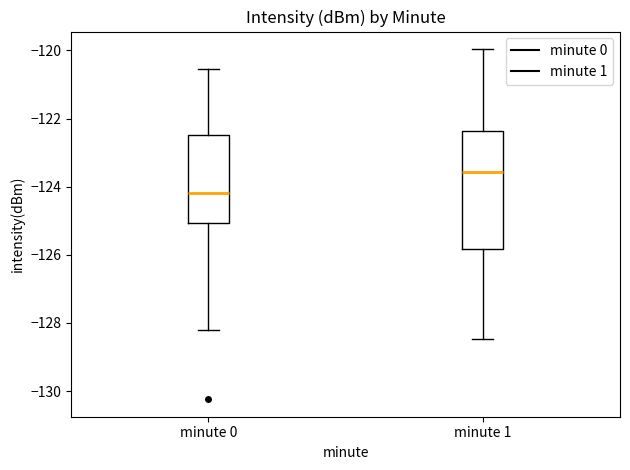

Which box's median line is the highest?

minute 1